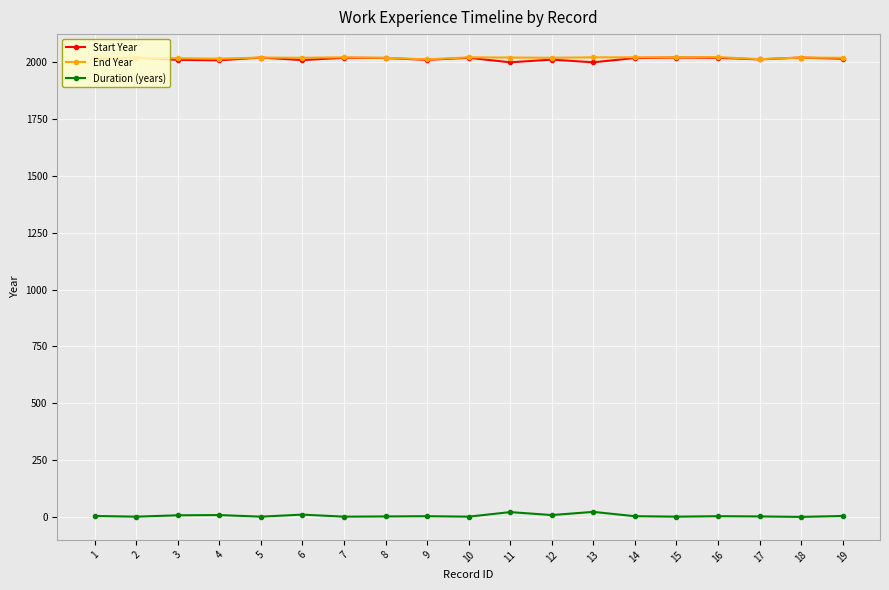

Is the value of Duration (years) at 12 greater than the value of End Year at 18?

No